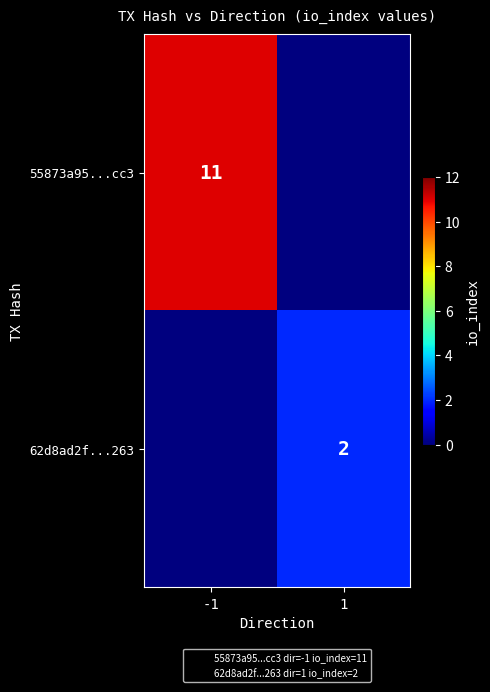

What is the total value across all series at -1?

11